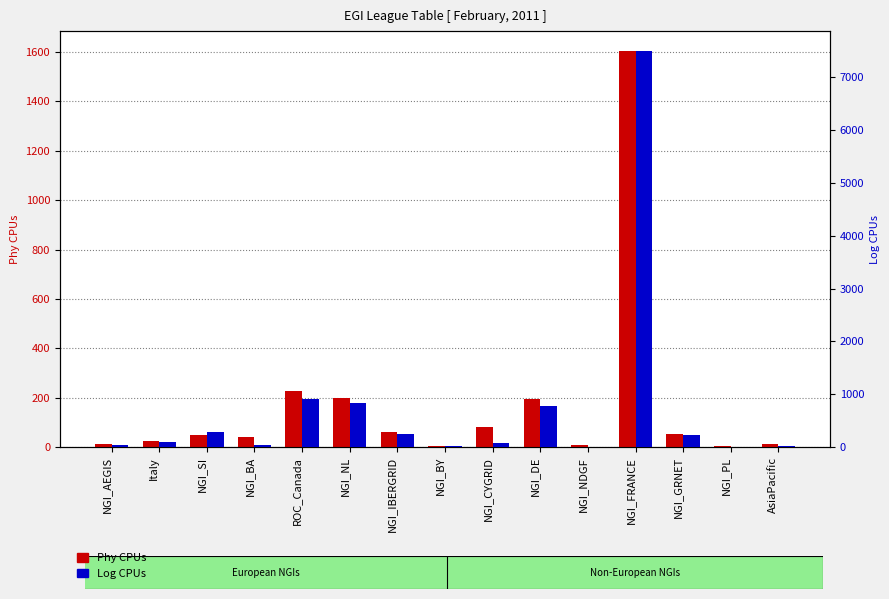

The Log CPUs series shows 18 at NGI_PL. True or false?

False